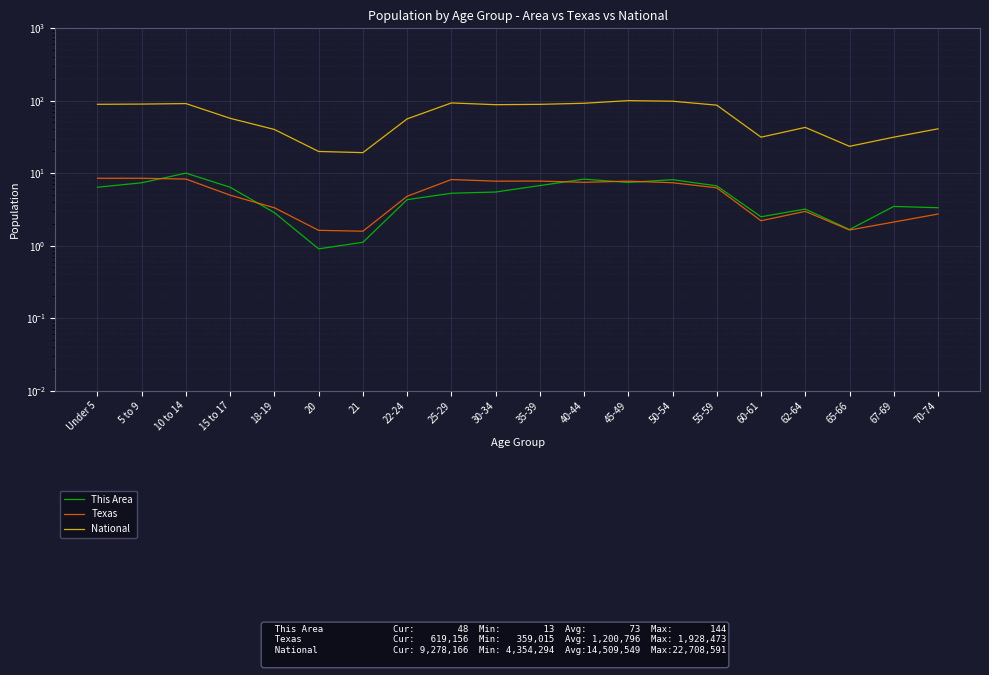

Which has a higher value, 5 to 9 or 67-69?

5 to 9